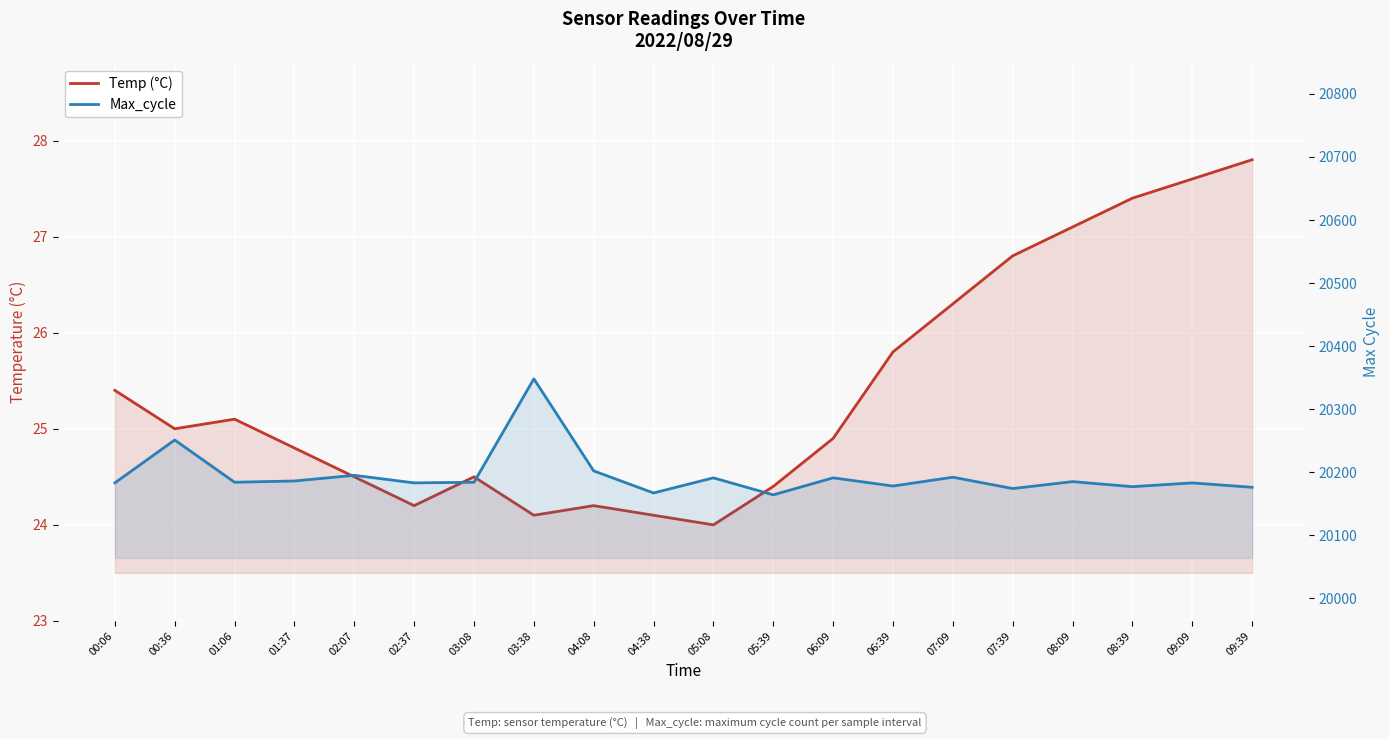

True or false: Max_cycle and Temp (°C) intersect in this chart.

False